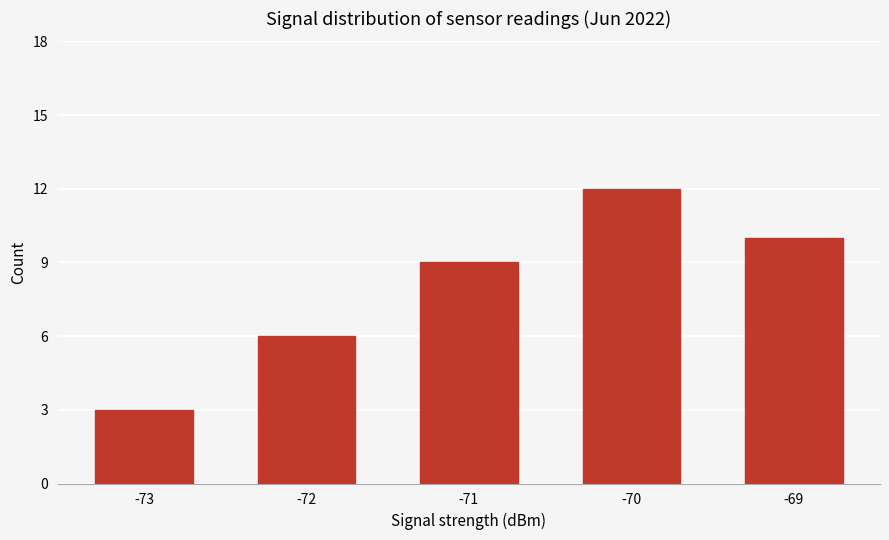

Reading left to right, what are all the values shown in this chart?

-73=3	-72=6	-71=9	-70=12	-69=10